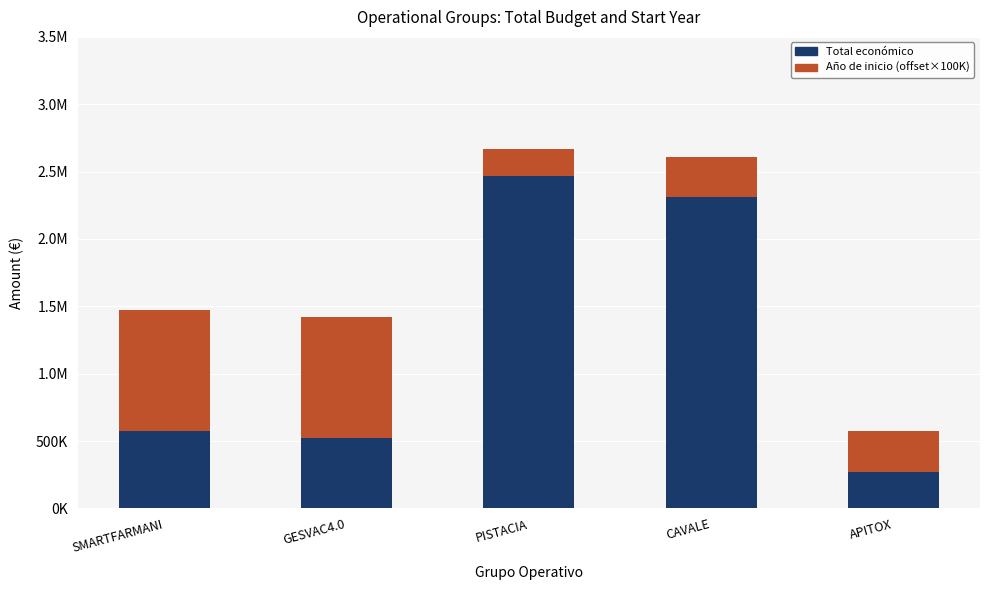

Does the chart contain stacked bars?

Yes